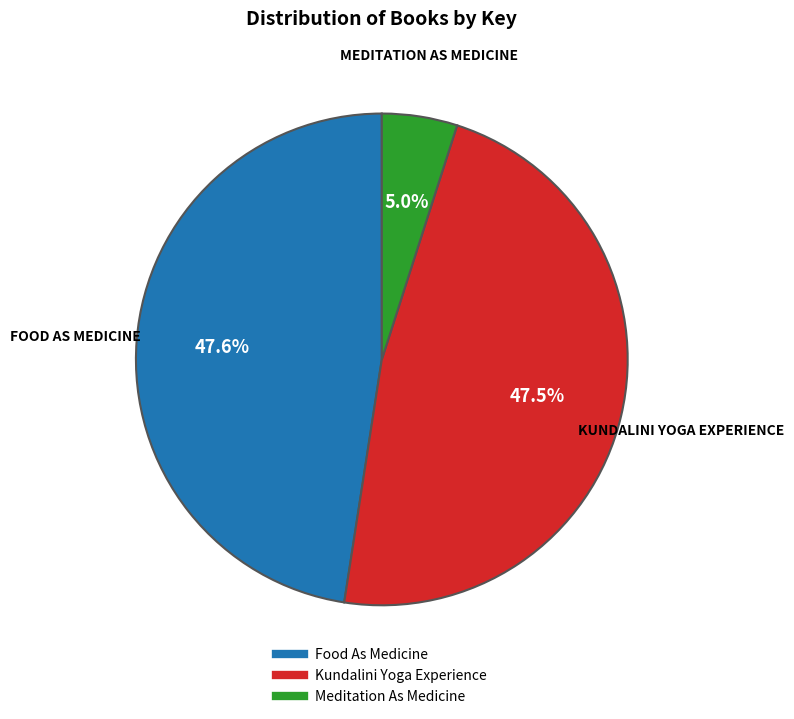

What percentage do Meditation As Medicine and Food As Medicine together represent?

52.5%